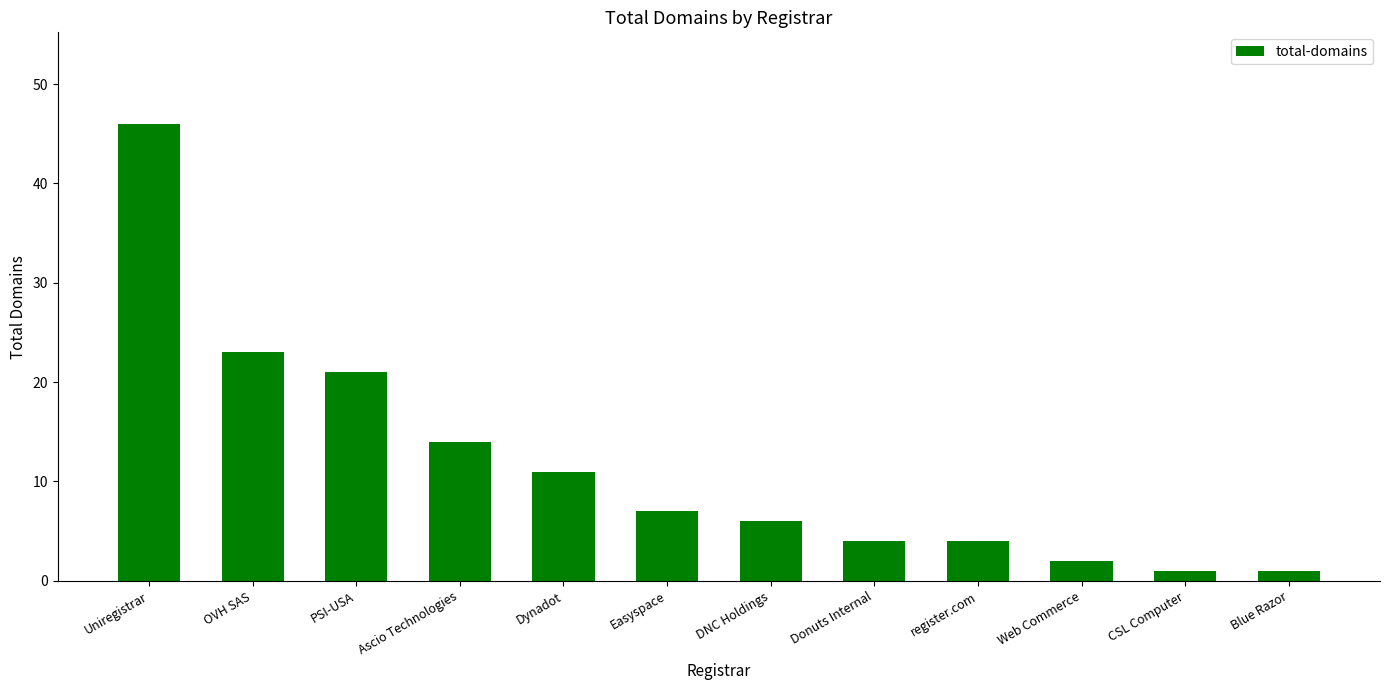

What is the sum of all values?

140